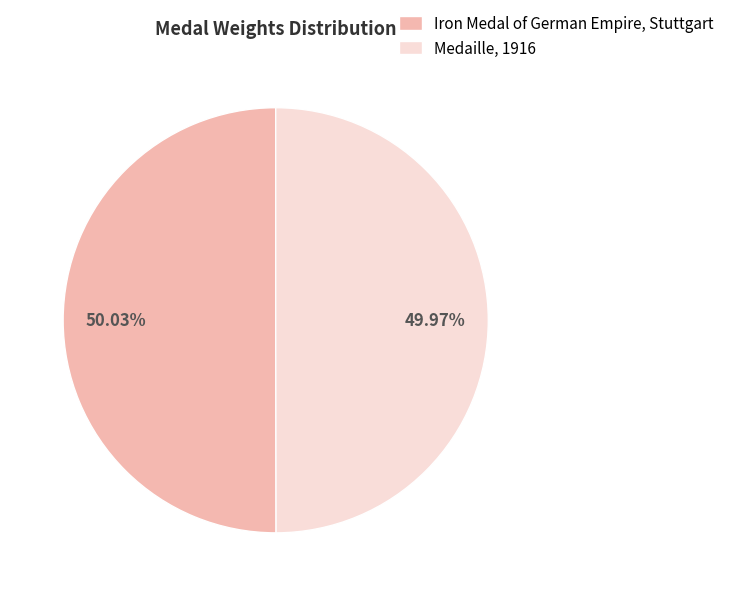

What percentage is the Iron Medal of German Empire, Stuttgart slice, to the nearest percent?

50%